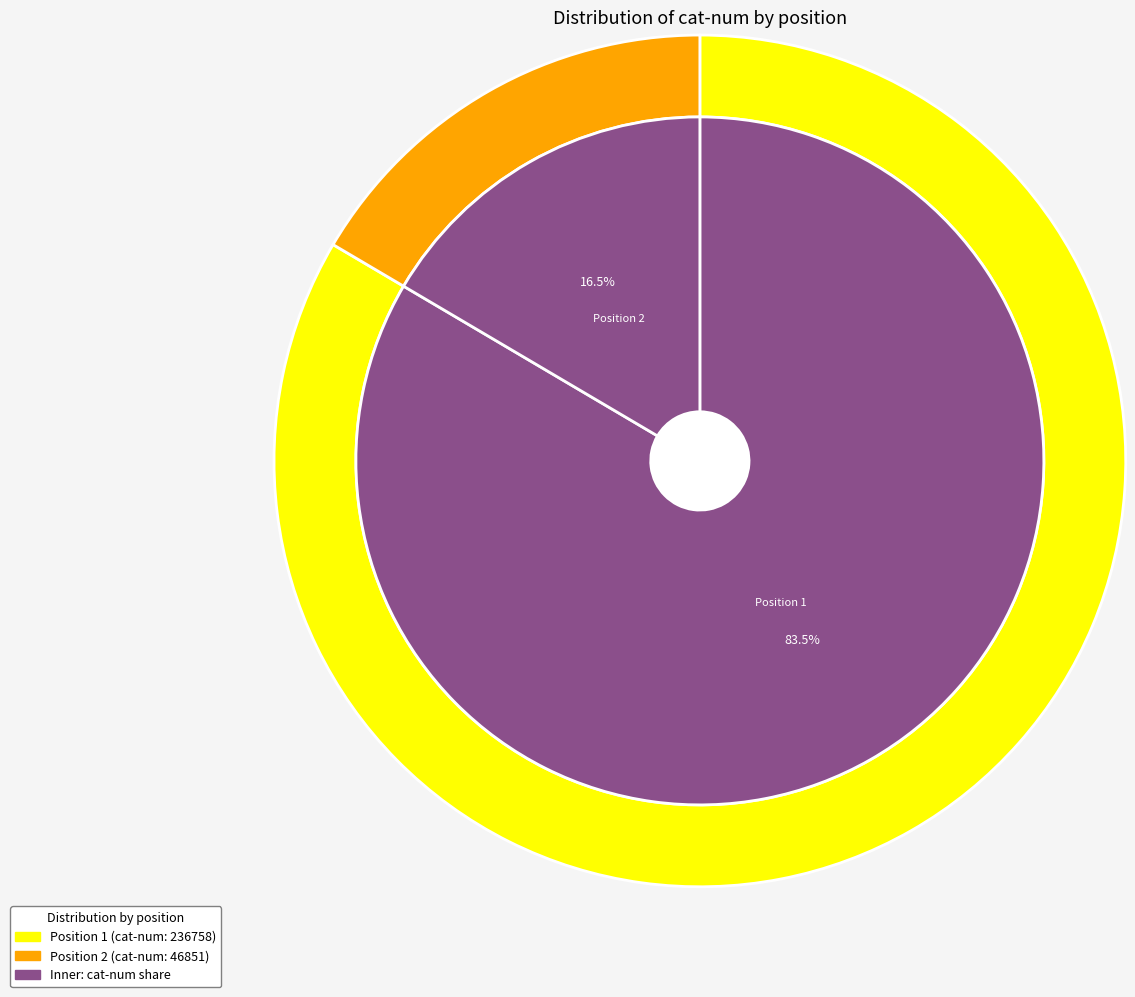

Combined, what portion of the pie is 2 and 1?

100.0%